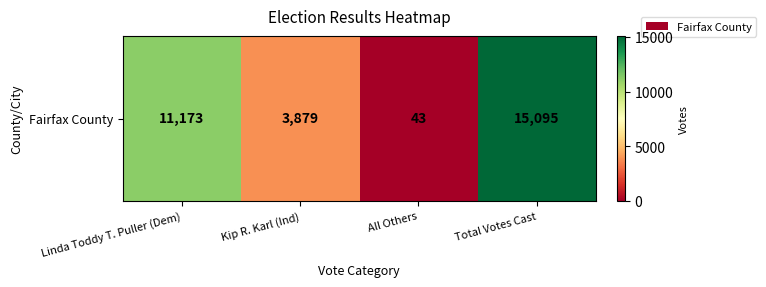

Rank the categories by value from lowest to highest.

All Others, Kip R. Karl (Ind), Linda Toddy T. Puller (Dem), Total Votes Cast